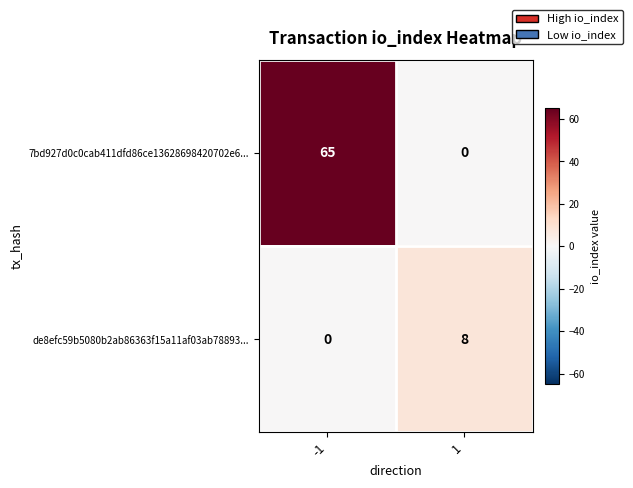

Reading left to right, what are all the values shown in this chart?

7bd927d0c0cab411dfd86ce13628698420702e6...: -1=65	1=0
de8efc59b5080b2ab86363f15a11af03ab78893...: -1=0	1=8